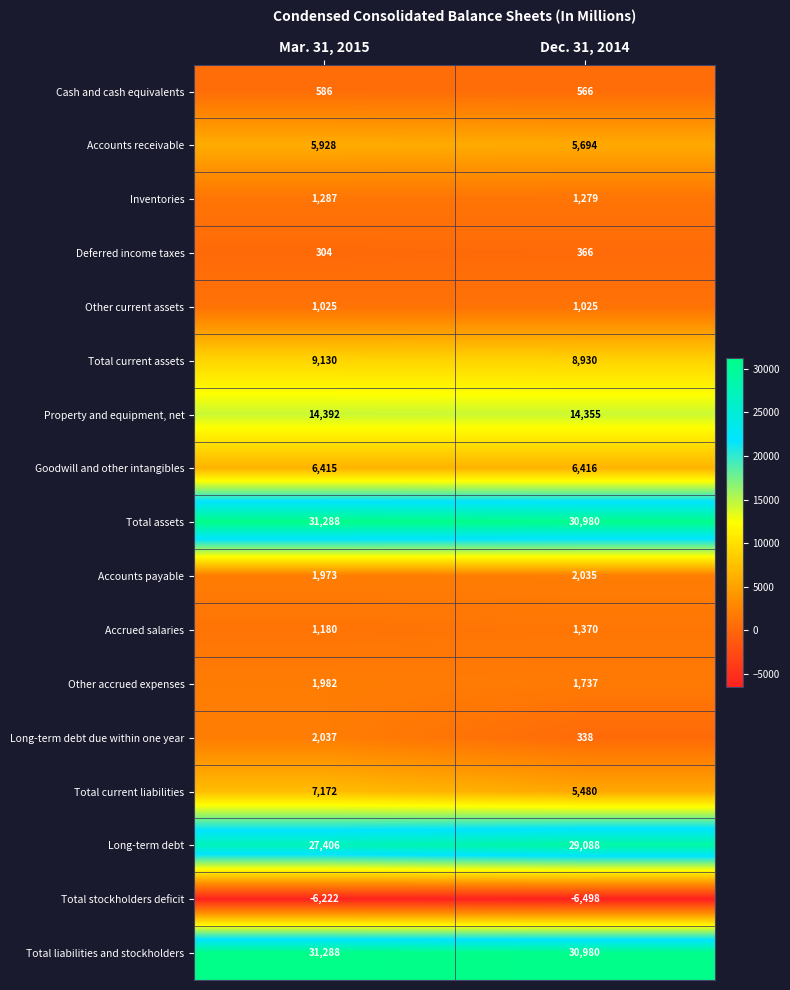

What is the approximate value of Accounts payable at Dec. 31, 2014?

2035